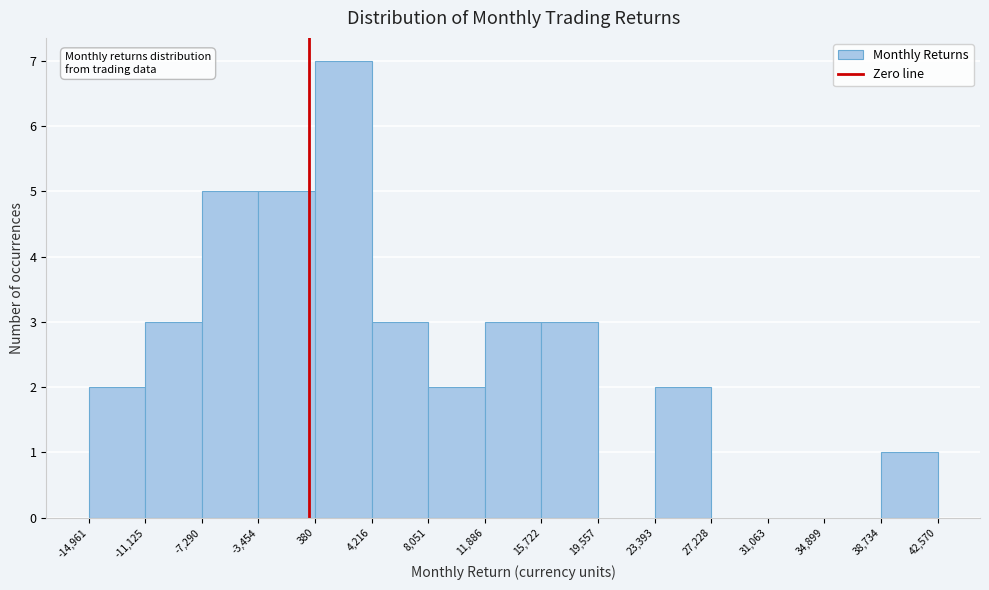

How tall is the bar that spans -14,961 to -11,125 on the x-axis? The values are not printed on the chart, so give them approximately, as read against the axis.

2